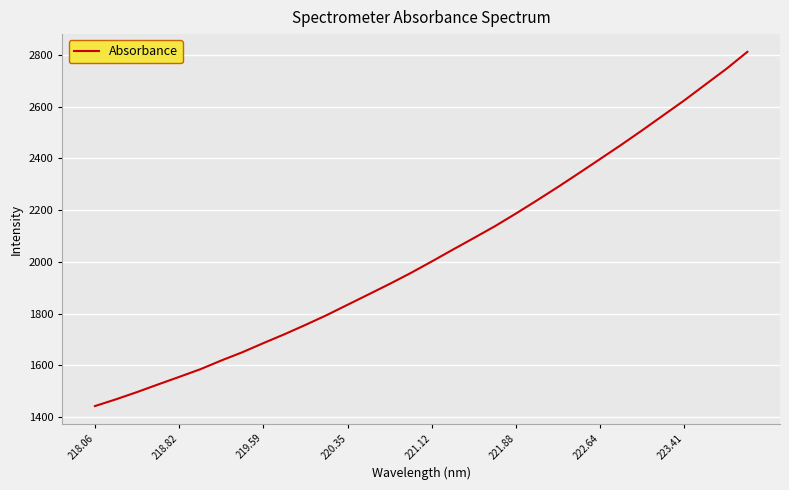

Reading left to right, transcribe all the data shown in this chart.

1443.0	1469.2	1497.2	1526.7	1555.8	1585.3	1619.2	1651.2	1686.4	1720.7	1757.0	1794.5	1834.8	1875.0	1915.5	1957.6	2002.2	2047.8	2092.8	2138.4	2187.5	2238.3	2290.3	2343.8	2398.1	2452.7	2509.0	2566.9	2624.6	2685.6	2746.3	2812.2